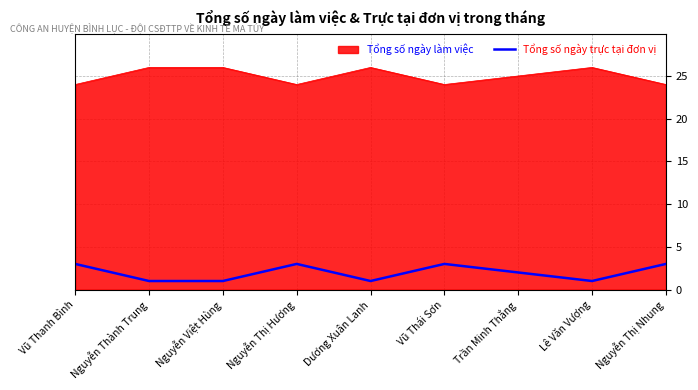

What is the minimum value shown in the chart?

1